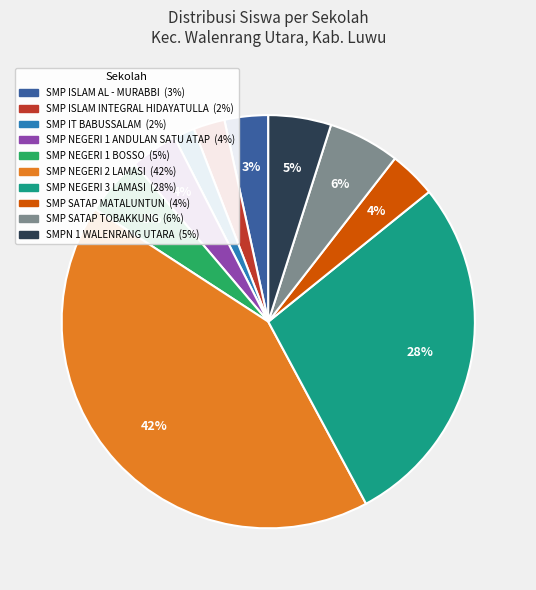

Is there a majority slice in this chart?

No